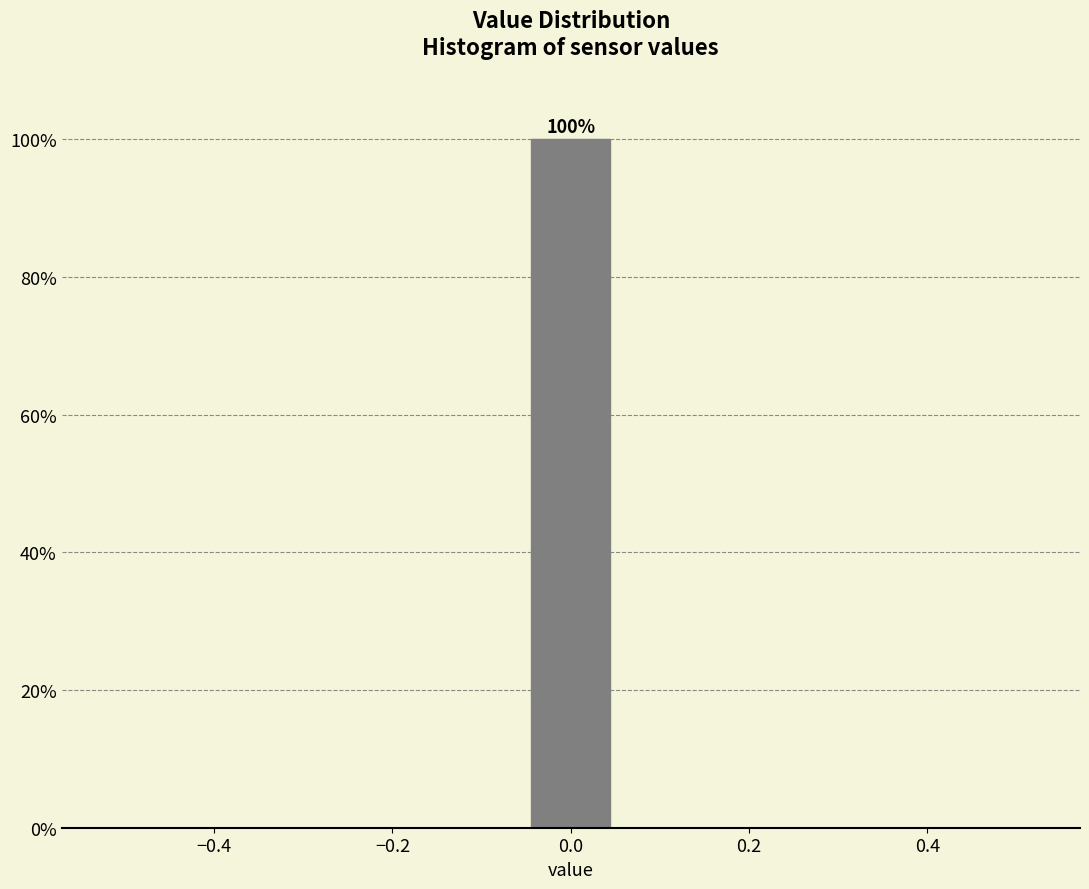

Which range on the x-axis has the tallest bar?

-0.06 to 0.06